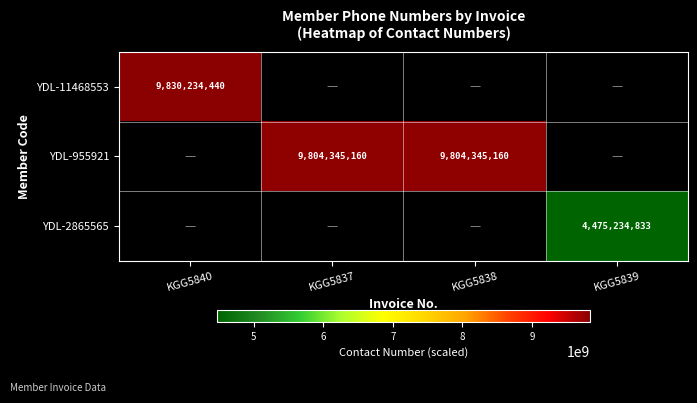

Which label corresponds to the smallest value in the chart?

KGG5839